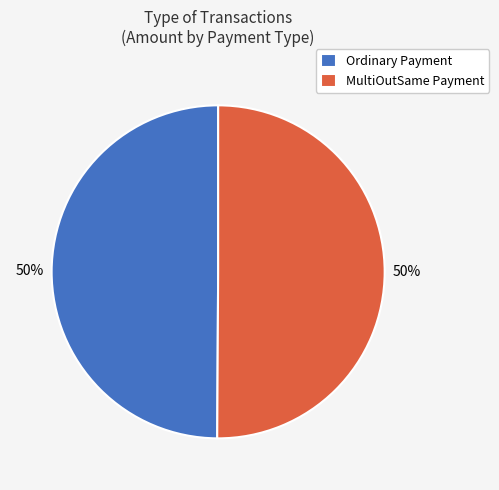

To the nearest percent, what is the average slice percentage?

50%